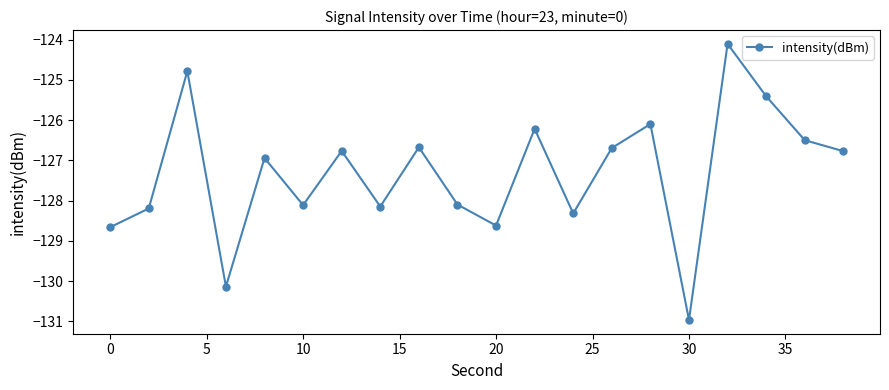

What is the value of the 14th point from the left?

-126.7